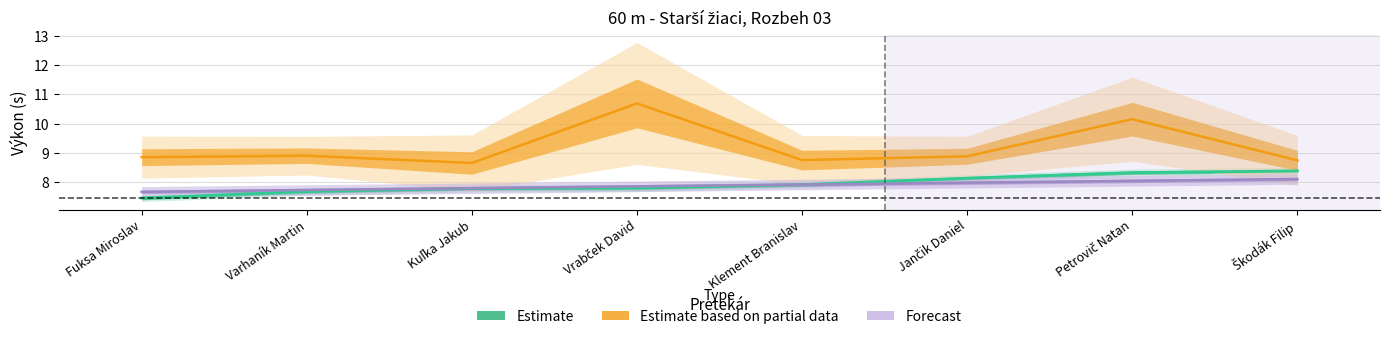

What is the label of the 7th point from the left?

Petrovič Natan